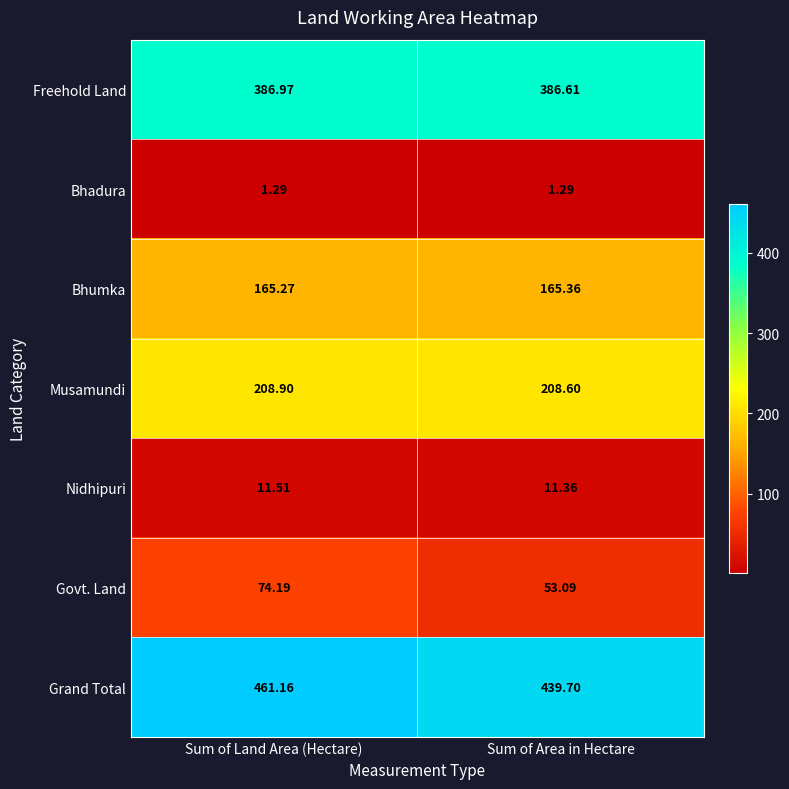

At which label does Musamundi reach its peak?

Sum of Land Area (Hectare)